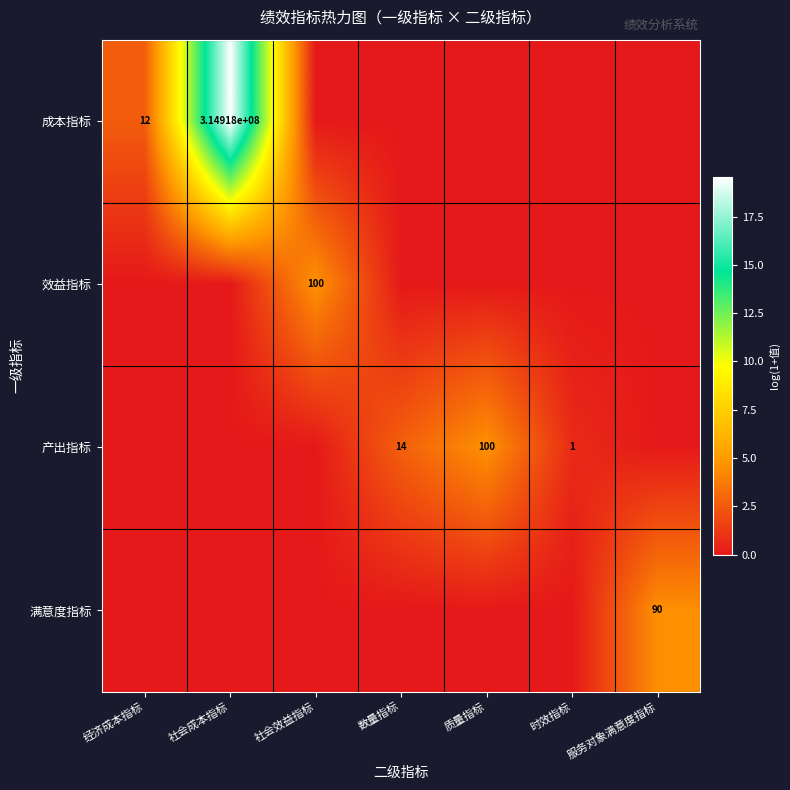

True or false: 产出指标 has a value of 1 at 时效指标.

True